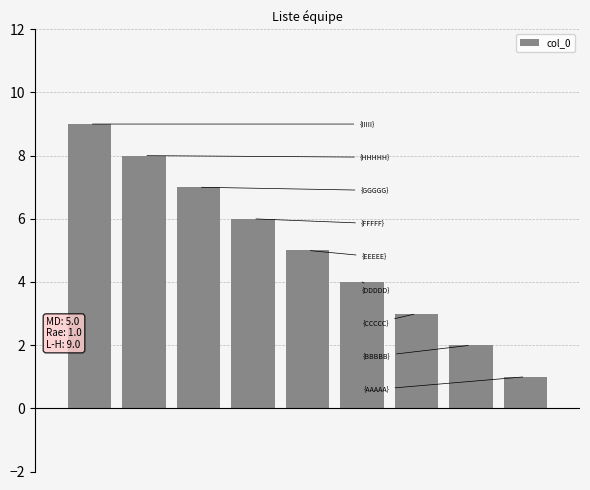

What is the greatest value displayed?

9